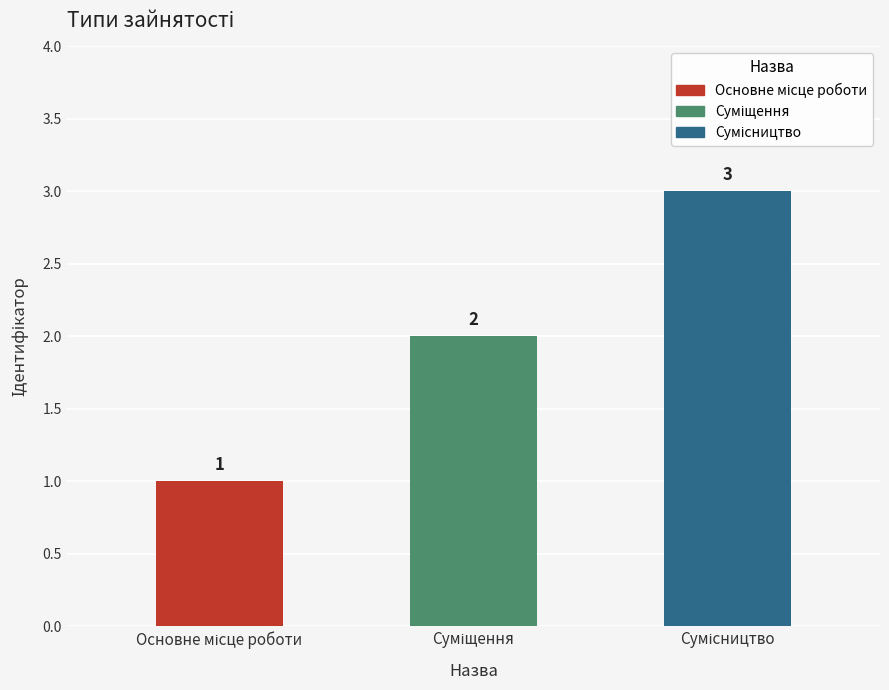

How many values are between 1 and 3?

3